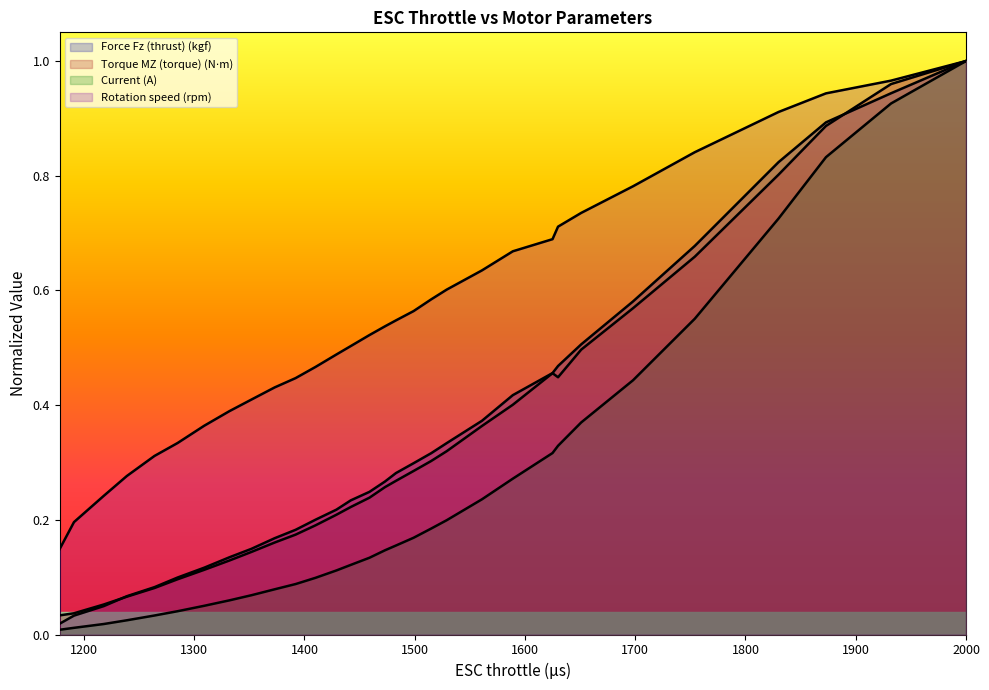

Which label corresponds to the largest value in the chart?

2000